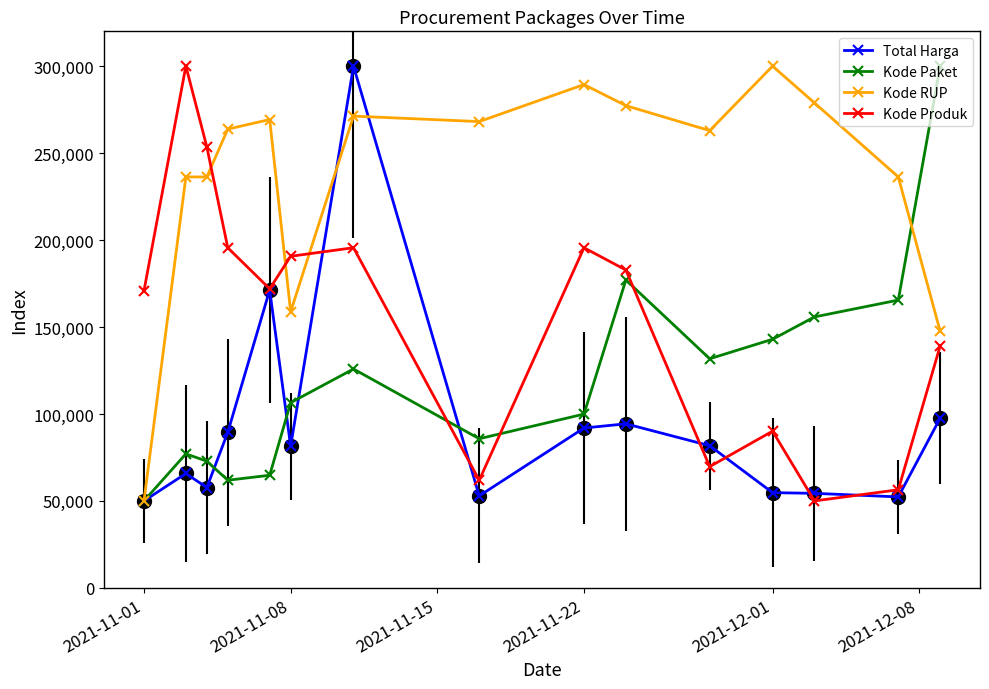

True or false: Kode Produk and Kode Paket intersect in this chart.

True